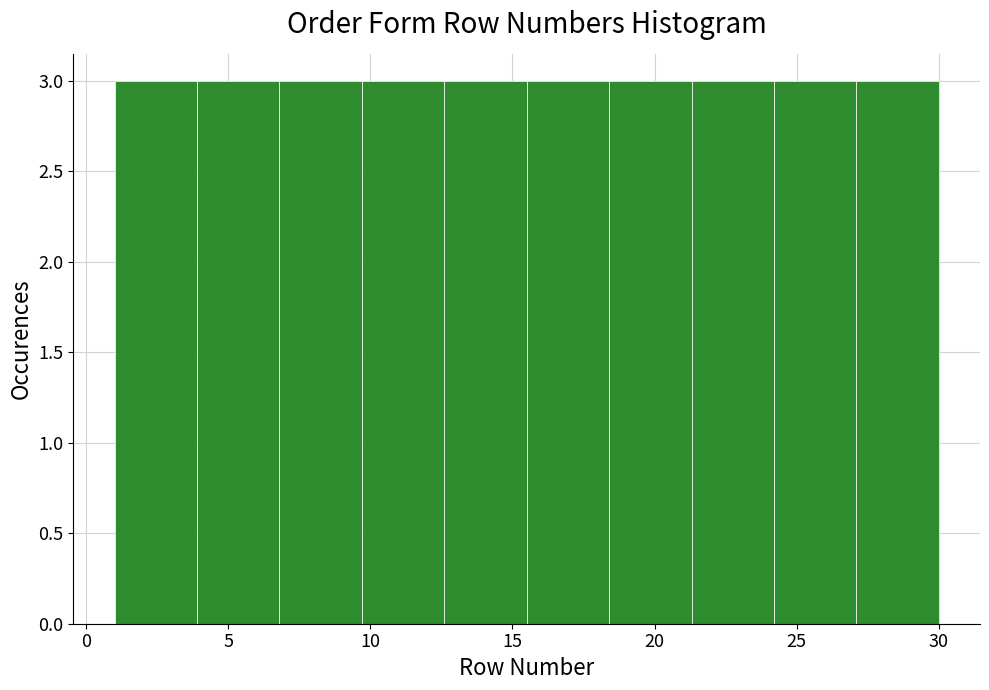

Reading left to right, transcribe this chart: for each bar, give the range it covers on the x-axis and its height. Neither the bar edges nor the heights are printed on the chart, so give them approximately, as read against the axes.

1.0 to 3.9: 3
3.9 to 6.8: 3
6.8 to 9.7: 3
9.7 to 12.6: 3
12.6 to 15.5: 3
15.5 to 18.4: 3
18.4 to 21.3: 3
21.3 to 24.2: 3
24.2 to 27.1: 3
27.1 to 30.0: 3